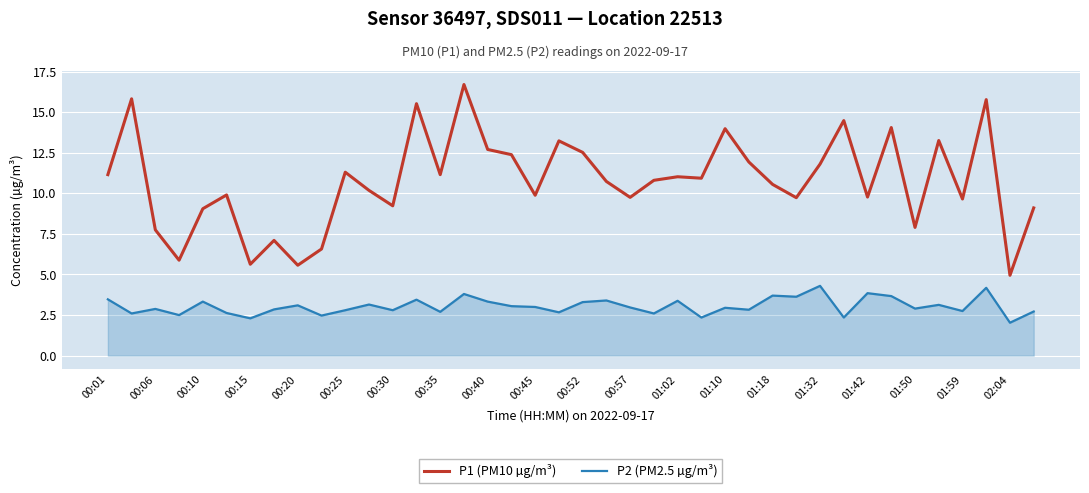

List the series in order of their peak value, highest first.

P1 (PM10 µg/m³), P2 (PM2.5 µg/m³)